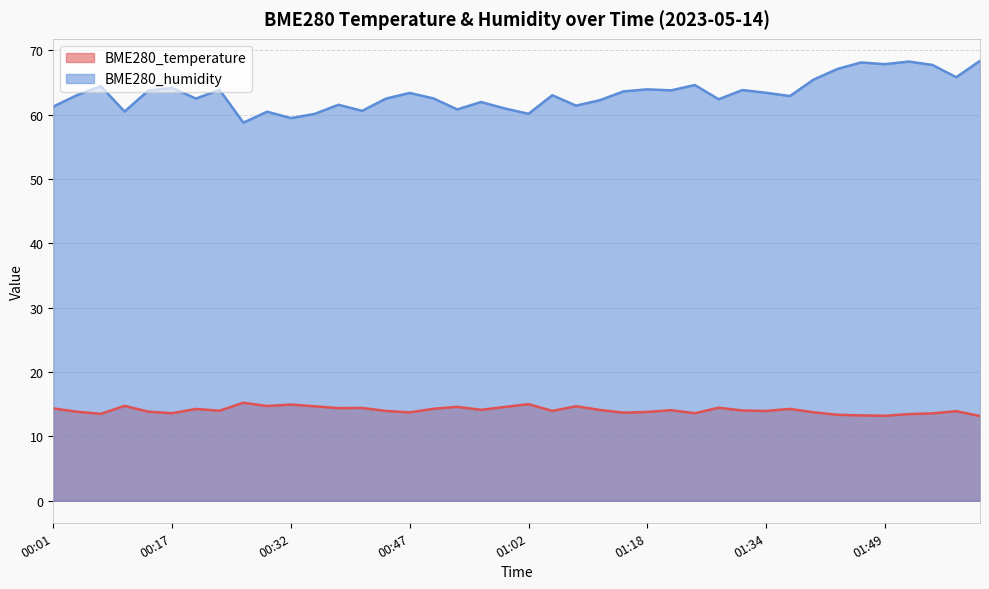

Is it true that BME280_temperature equals 15.0 at 01:02?

True